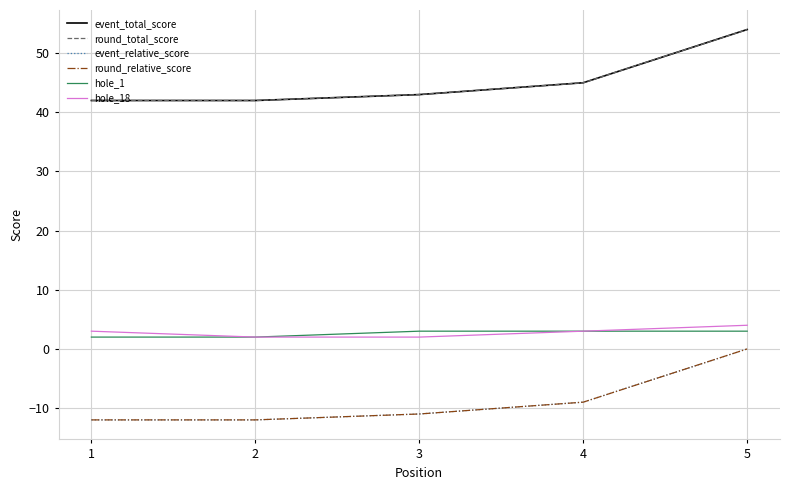

Reading left to right, what are all the values shown in this chart?

event_total_score: 1=42	2=42	3=43	4=45	5=54
round_total_score: 1=42	2=42	3=43	4=45	5=54
event_relative_score: 1=-12	2=-12	3=-11	4=-9	5=0
round_relative_score: 1=-12	2=-12	3=-11	4=-9	5=0
hole_1: 1=2	2=2	3=3	4=3	5=3
hole_18: 1=3	2=2	3=2	4=3	5=4